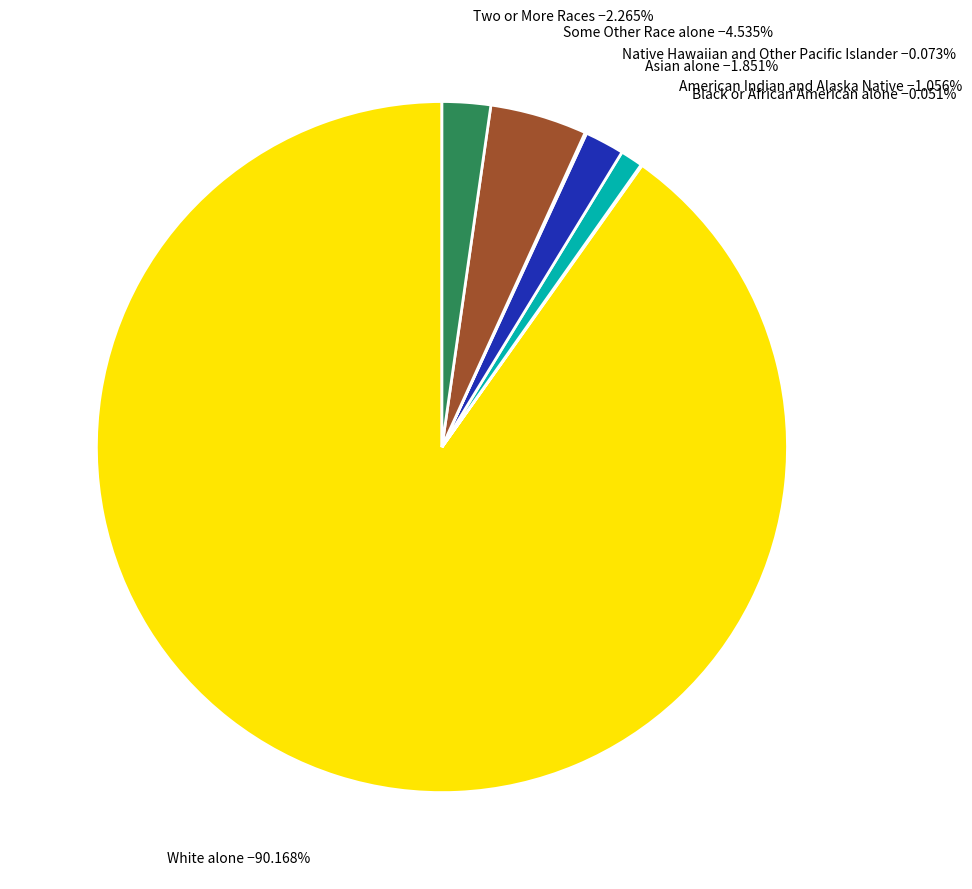

Is there any slice that represents more than half of the pie?

Yes